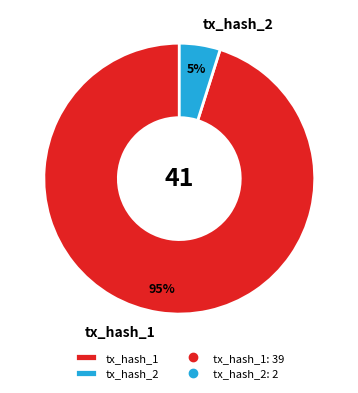

Count the number of slices in the pie.

2